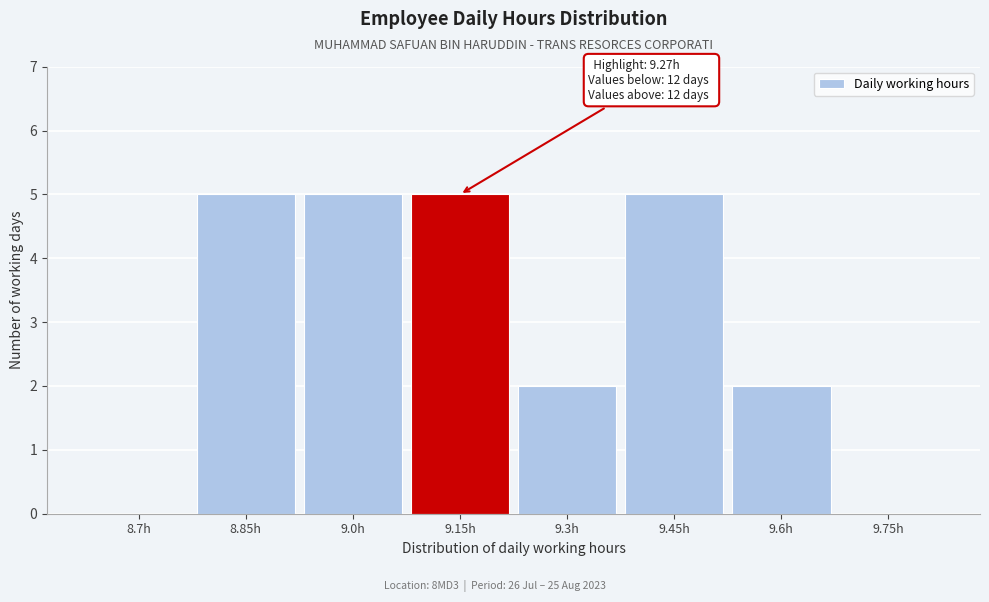

Reading left to right, transcribe all the data shown in this chart.

8.7h=0	8.85h=5	9.0h=5	9.15h=5	9.3h=2	9.45h=5	9.6h=2	9.75h=0